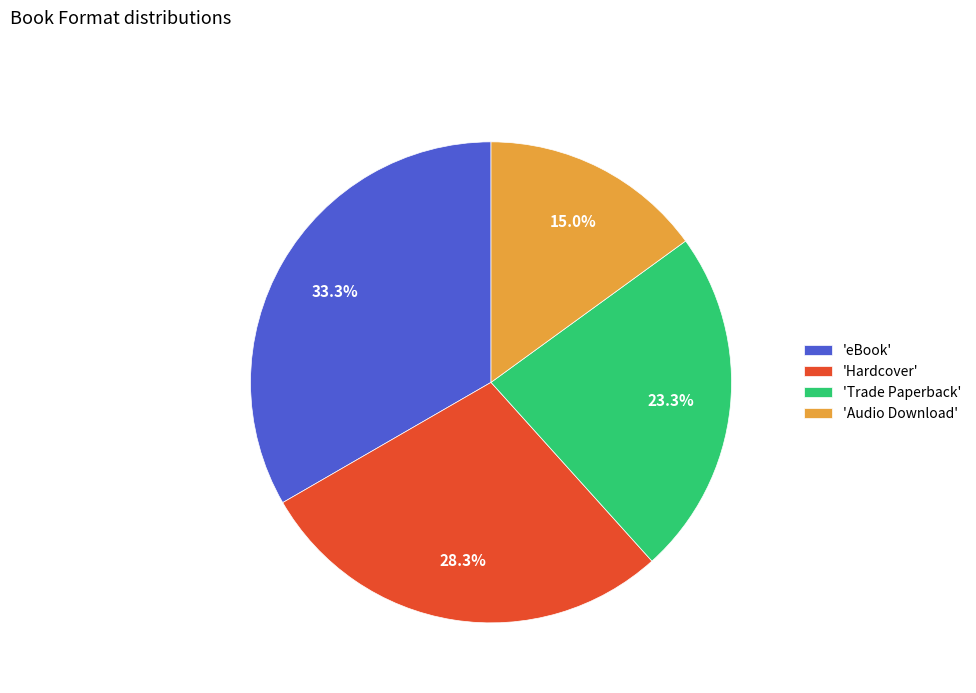

Combined, what portion of the pie is 'Hardcover' and 'eBook'?

61.7%